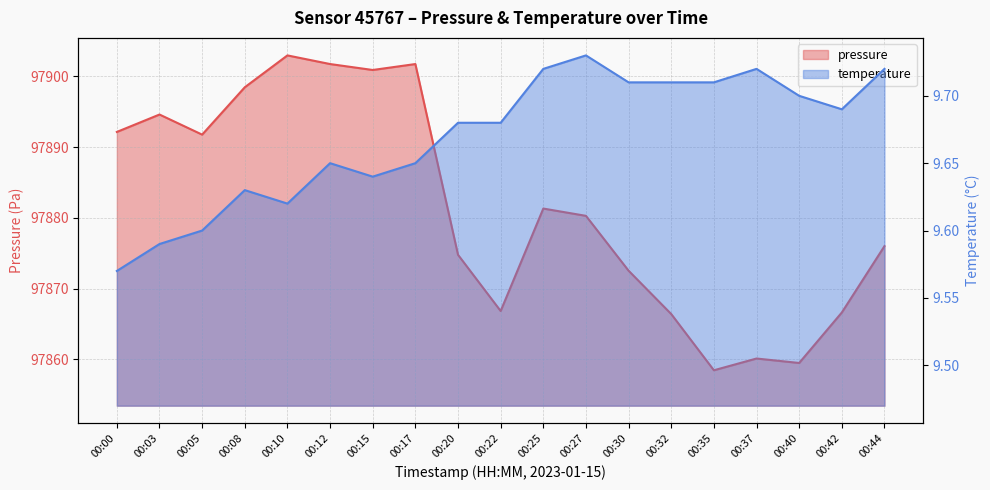

True or false: temperature and pressure intersect in this chart.

False